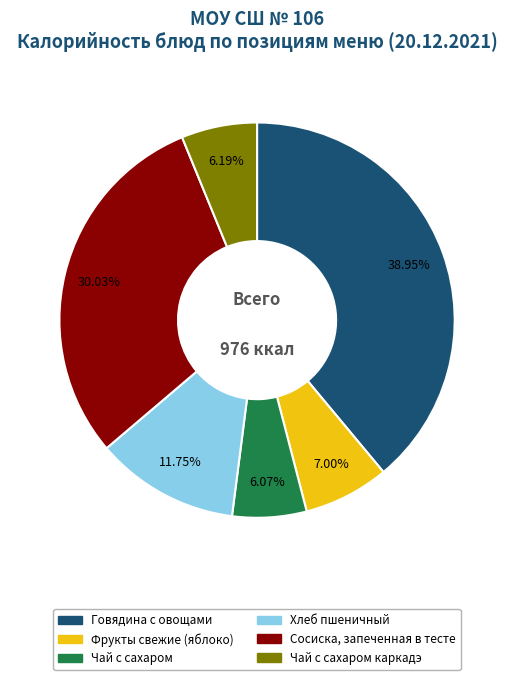

Count the number of slices in the pie.

6